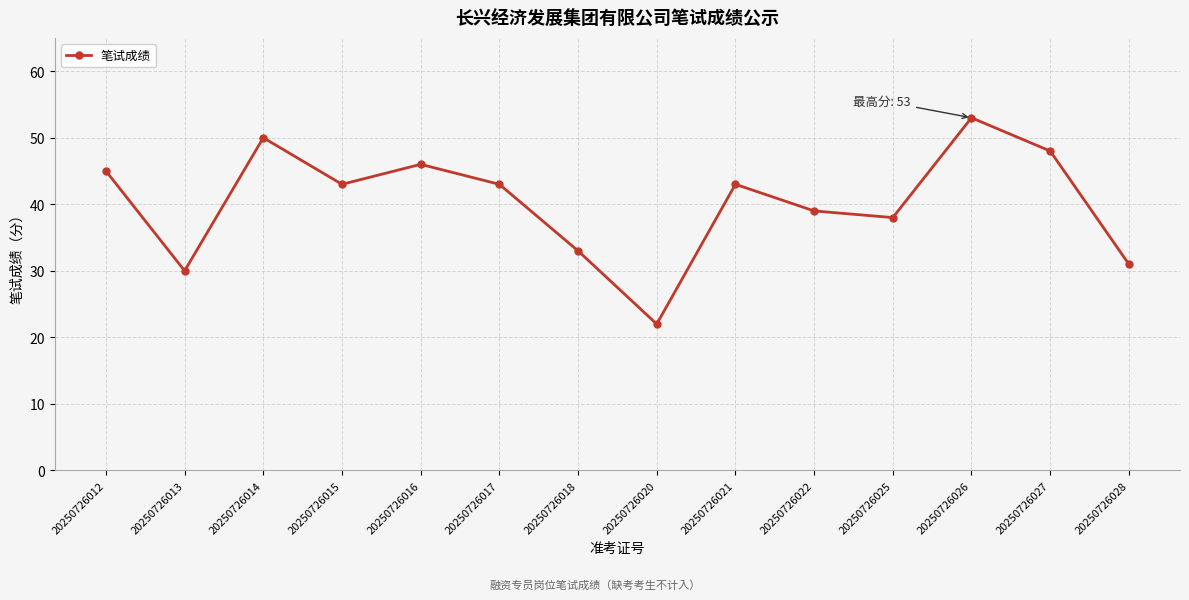

What is the value of the 1st point from the left?

45